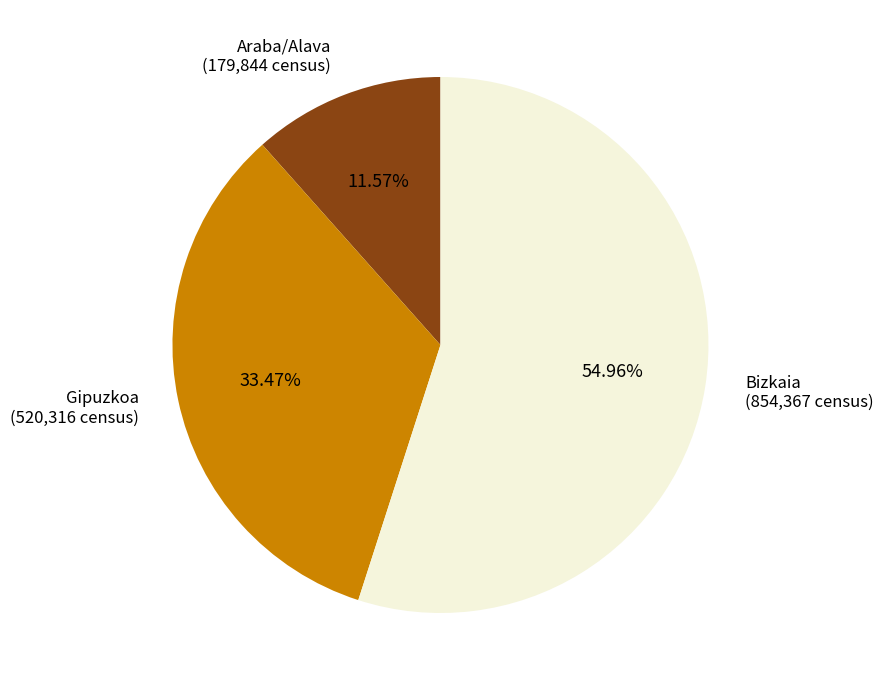

Is there any slice that represents more than half of the pie?

Yes